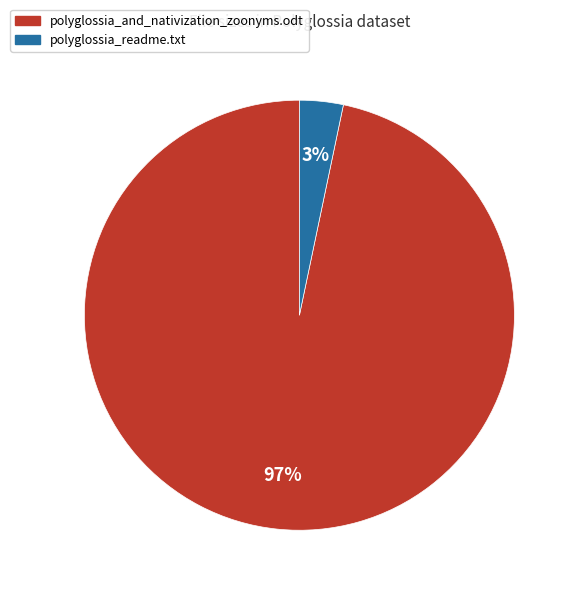

The polyglossia_readme.txt slice represents 13% of the pie. True or false?

False